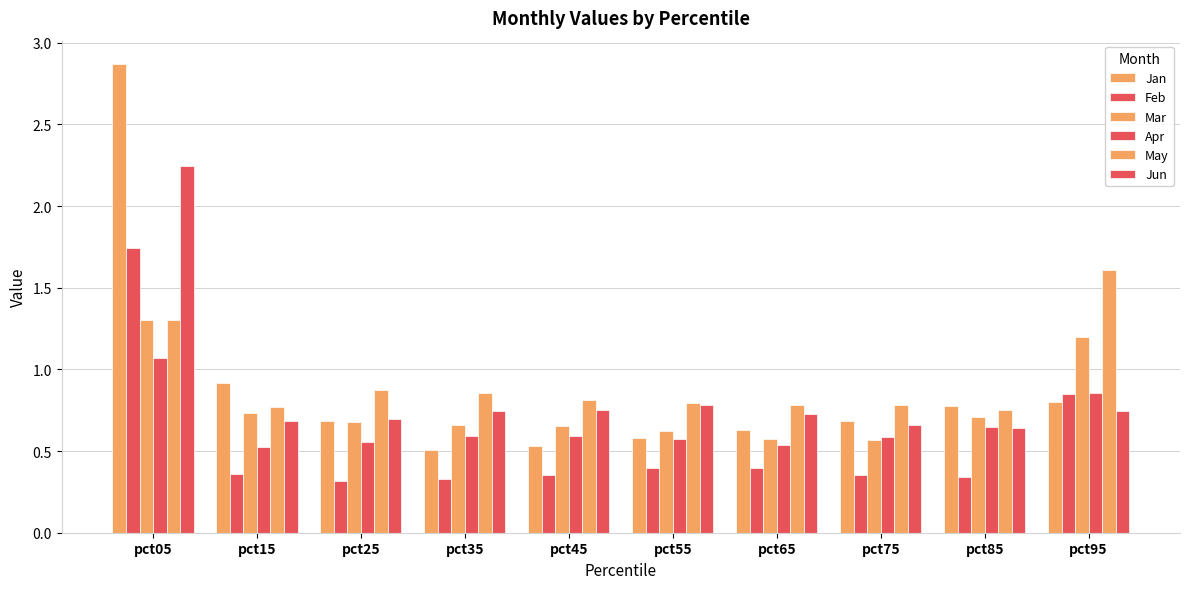

What is the difference between the Jun values at pct95 and pct05?

1.5